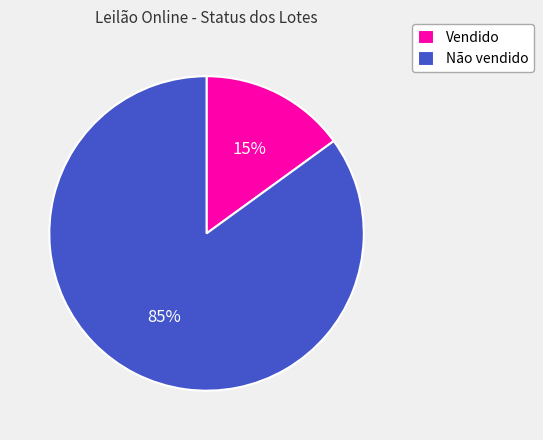

Is the sum of Vendido and Não vendido greater than half?

Yes